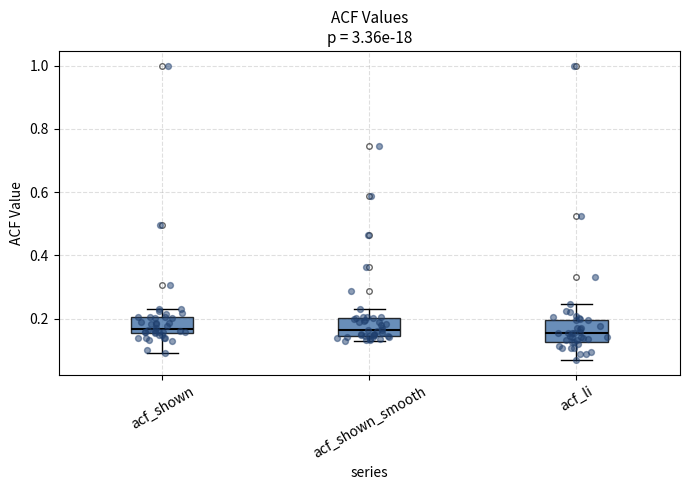

Reading left to right, transcribe this box plot: for each box, give where its median line is, the range the box spans, and where its two whiskers end, as read against the y-axis. The values are not printed on the chart, so give them approximately, as read against the axis.

acf_shown: median 0.16 (just above the box's lower edge), box 0.16 to 0.20, whiskers 0.10 to 0.24
acf_shown_smooth: median 0.16, box 0.14 to 0.20, whiskers 0.12 to 0.24
acf_li: median 0.16, box 0.12 to 0.20, whiskers 0.08 to 0.24